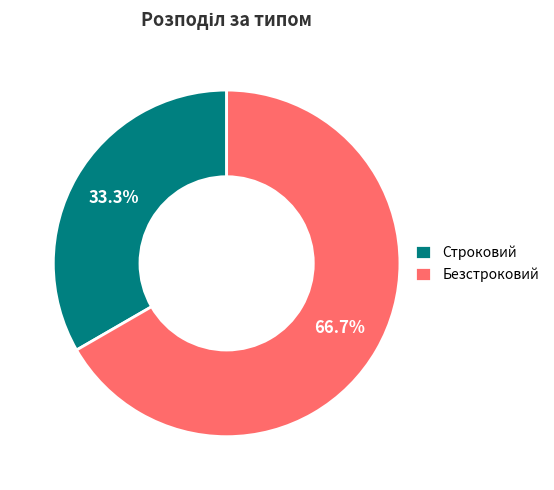

Rank the categories by value from lowest to highest.

Строковий, Безстроковий